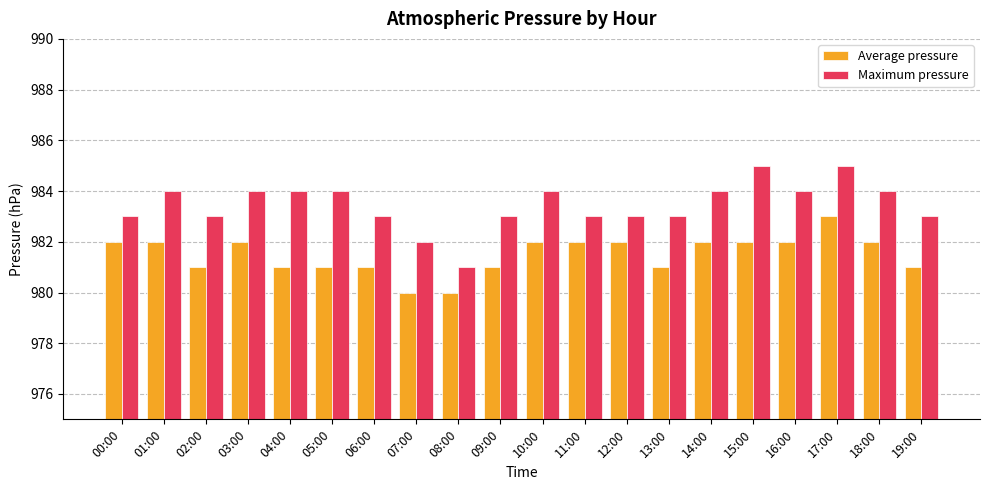

Is the value of Average pressure at 13:00 greater than the value of Maximum pressure at 00:00?

No